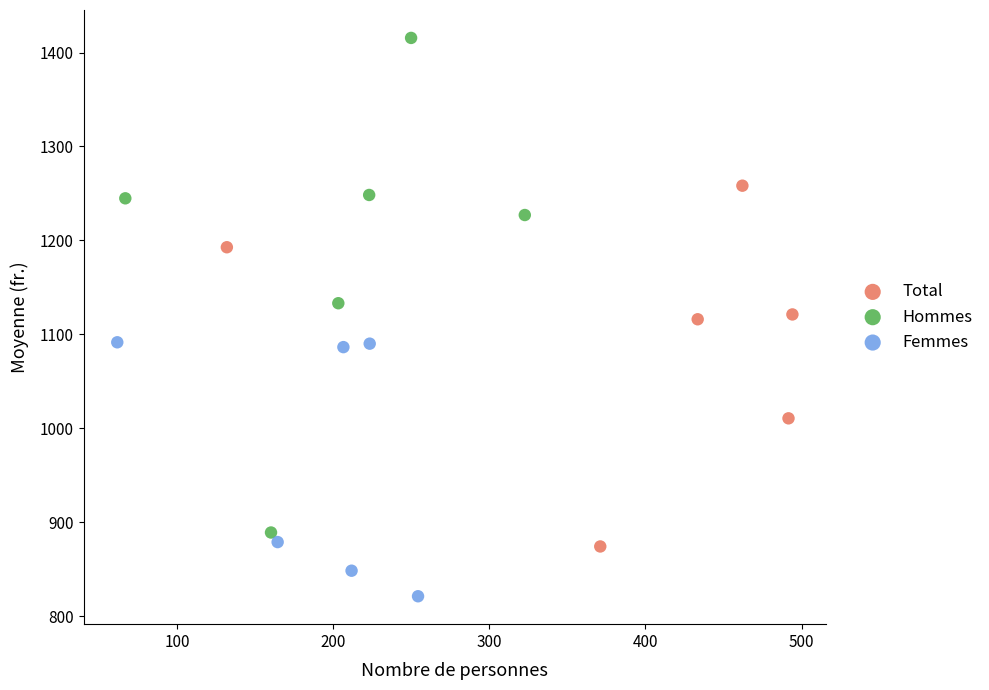

Which series contains the highest Y value?

Hommes